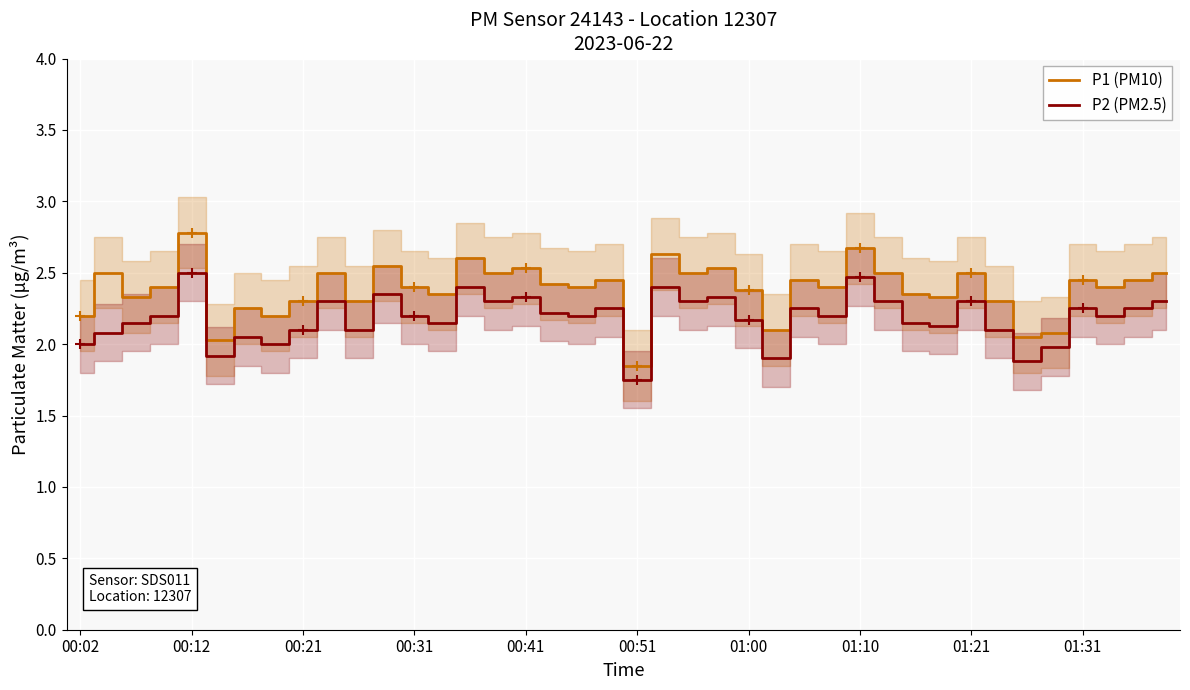

How many lines are shown in the chart?

2